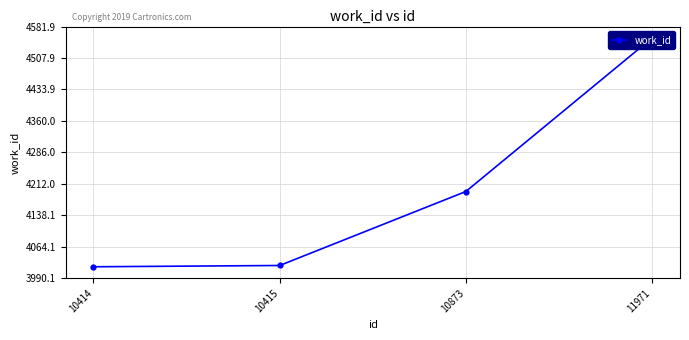

True or false: the data has more than 2 interior local peaks.

False